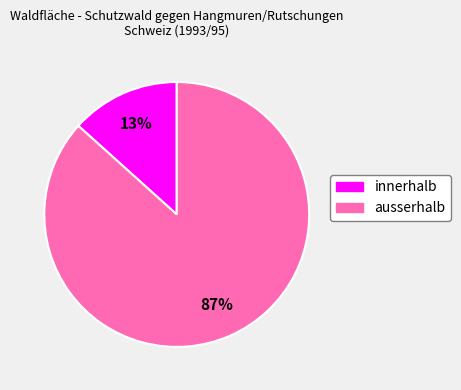

Which slice is the largest?

ausserhalb